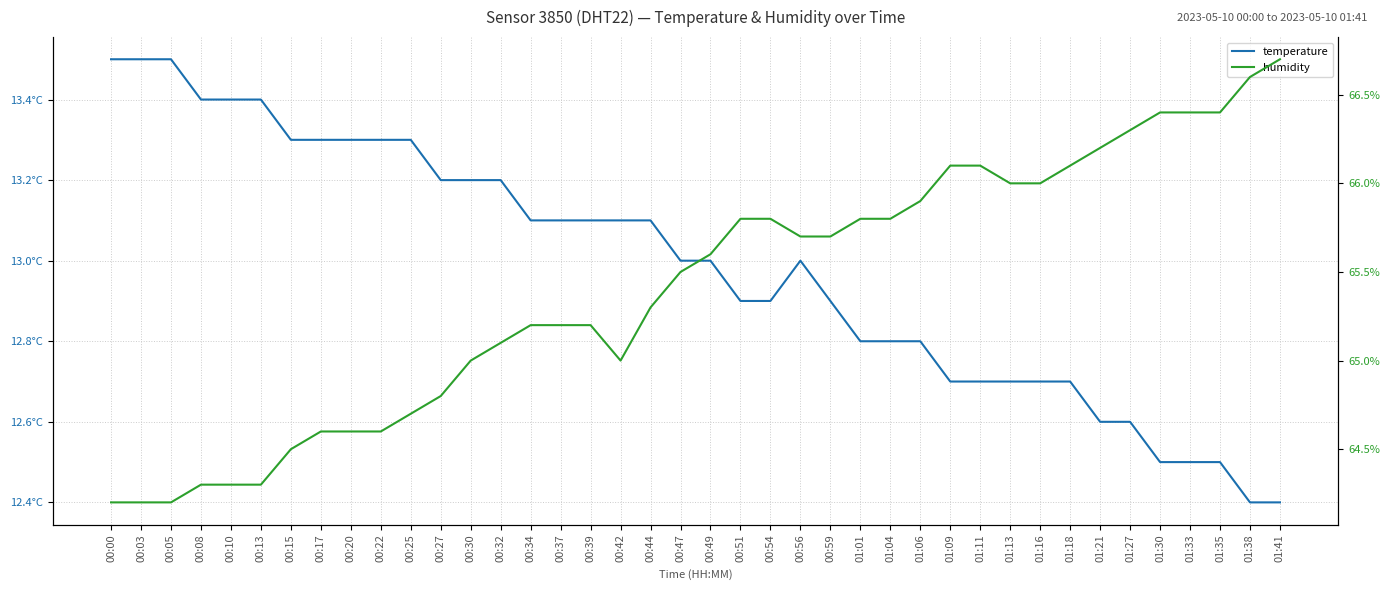

What is the highest value of the temperature series?

13.5